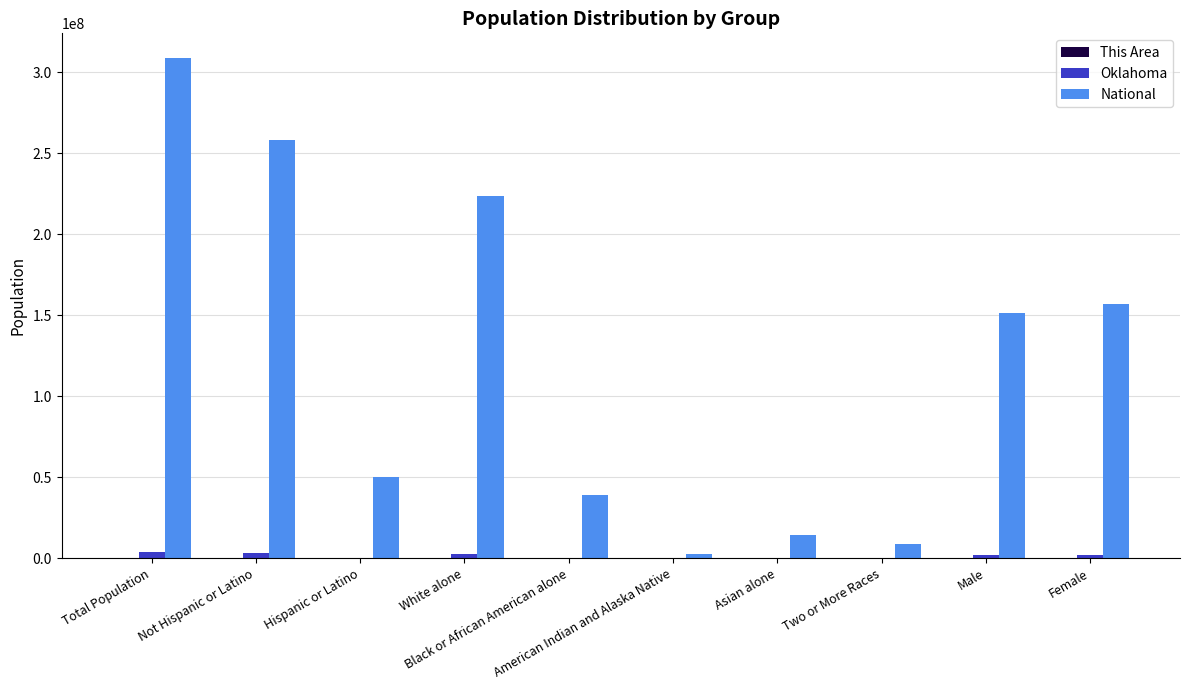

What is the greatest value displayed?

308745538